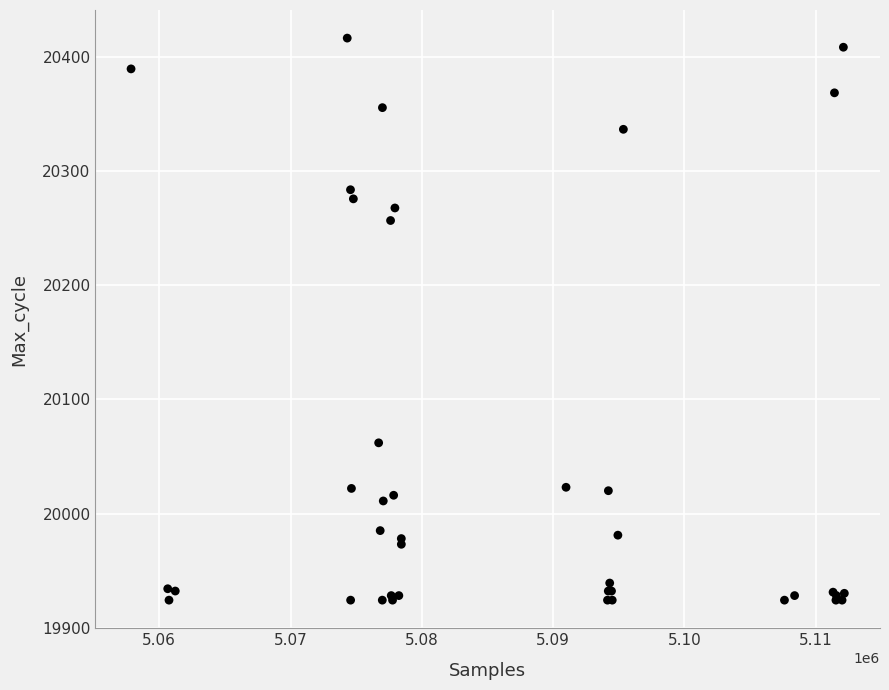

What Y value in the scatter plot is closest to 20170?

20257